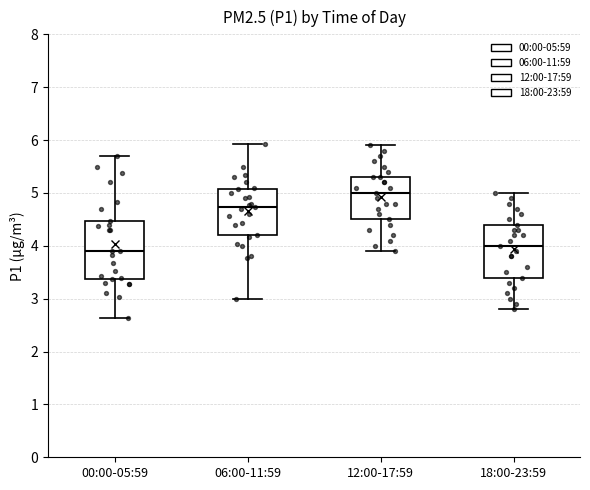

Reading left to right, read every box against the y-axis: the position of its median line, the range the box covers, and the ends of its whiskers. The values are not printed on the chart, so give them approximately, as read against the axis.

00:00-05:59: median 3.9, box 3.4 to 4.5, whiskers 2.6 to 5.7
06:00-11:59: median 4.7, box 4.2 to 5.1, whiskers 3.0 to 5.9
12:00-17:59: median 5.0, box 4.5 to 5.3, whiskers 3.9 to 5.9
18:00-23:59: median 4.0, box 3.4 to 4.4, whiskers 2.8 to 5.0